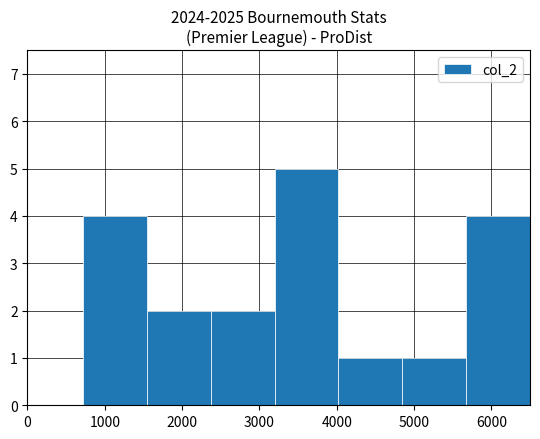

Reading left to right, list every bar in this chart as the range it spans on the x-axis followed by its height. Neither the bar edges nor the heights are printed on the chart, so give them approximately, as read against the axes.

700 to 1500: 4
1500 to 2400: 2
2400 to 3200: 2
3200 to 4000: 5
4000 to 4800: 1
4800 to 5700: 1
5700 to 6500: 4